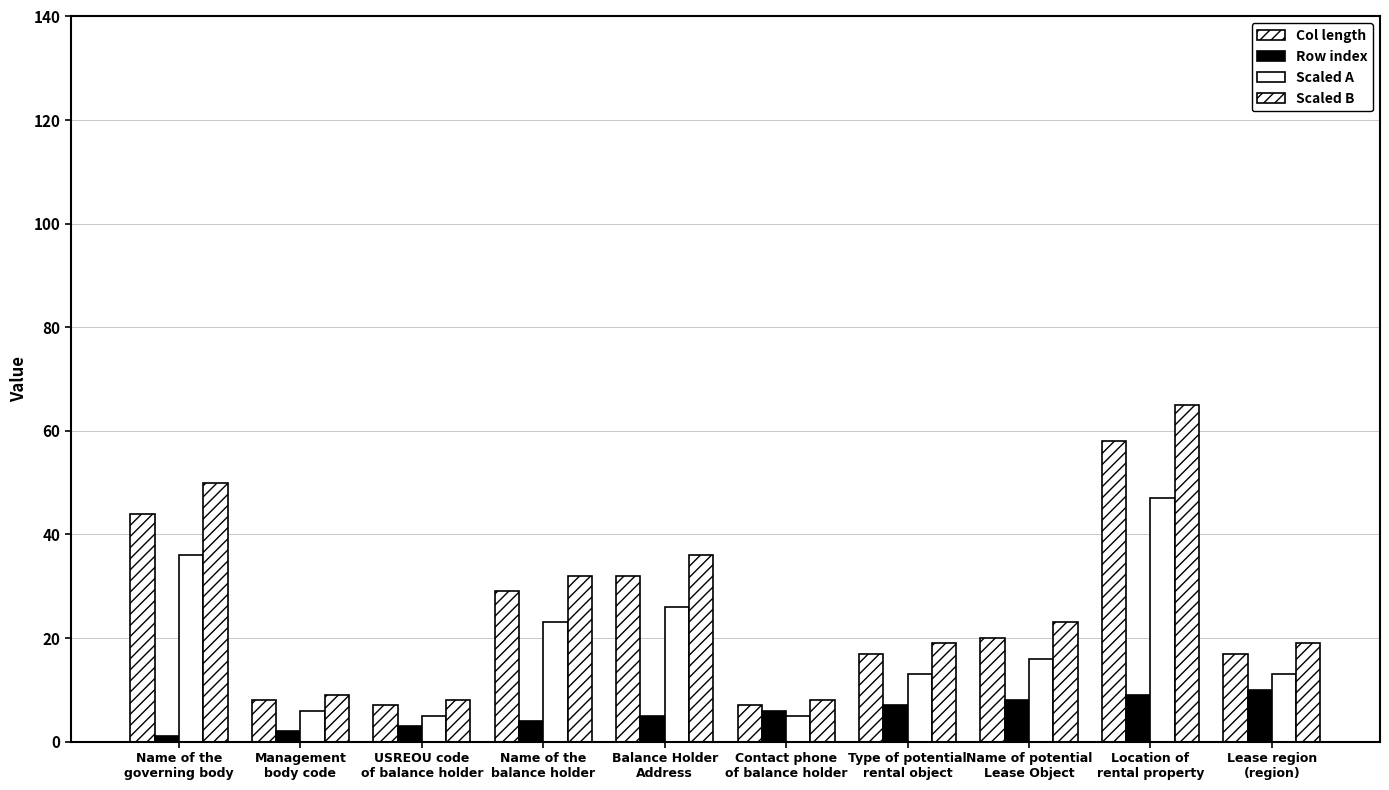

Are the bars horizontal?

No